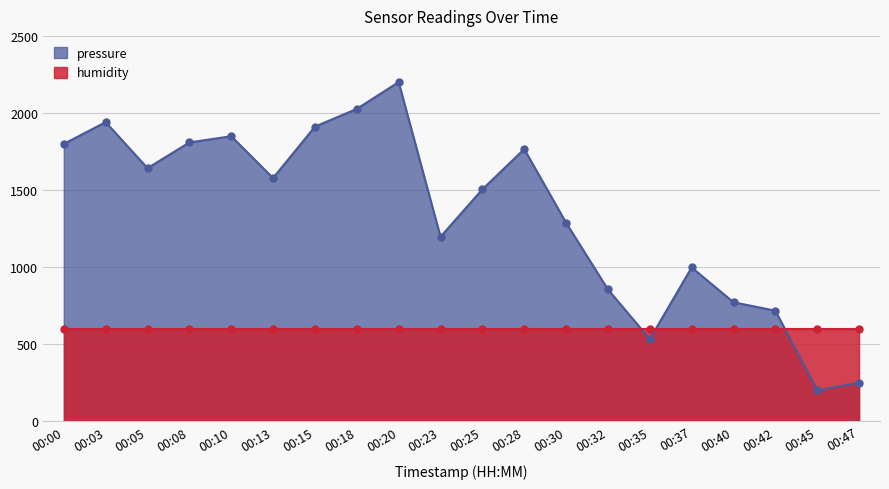

Where is the first local minimum for pressure?

00:05